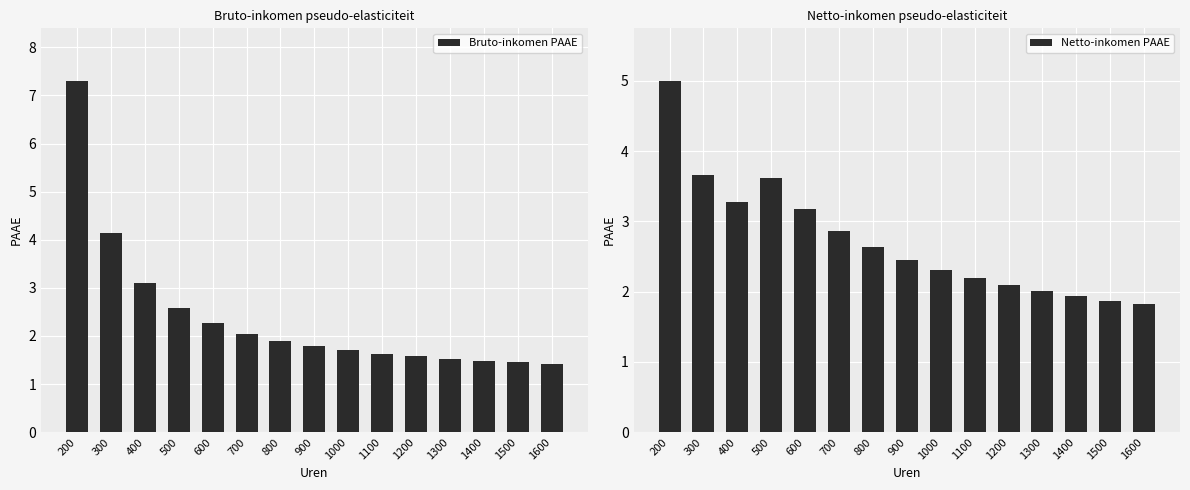

Between 900 and 400, which is larger?

400